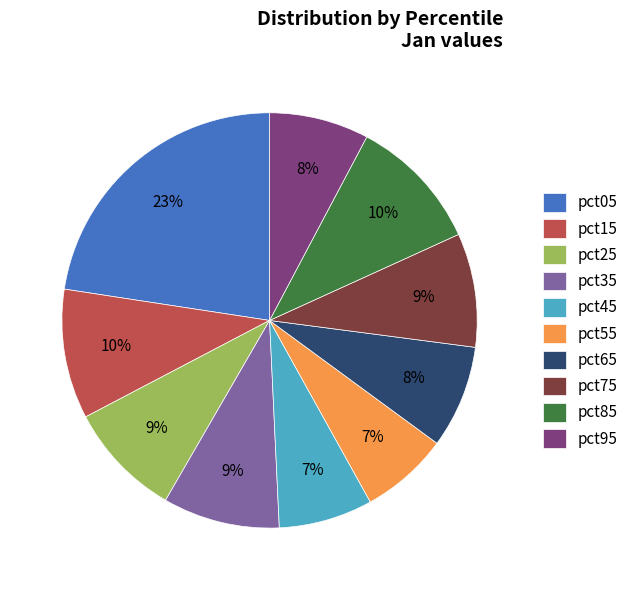

What is the largest slice in the pie chart?

pct05